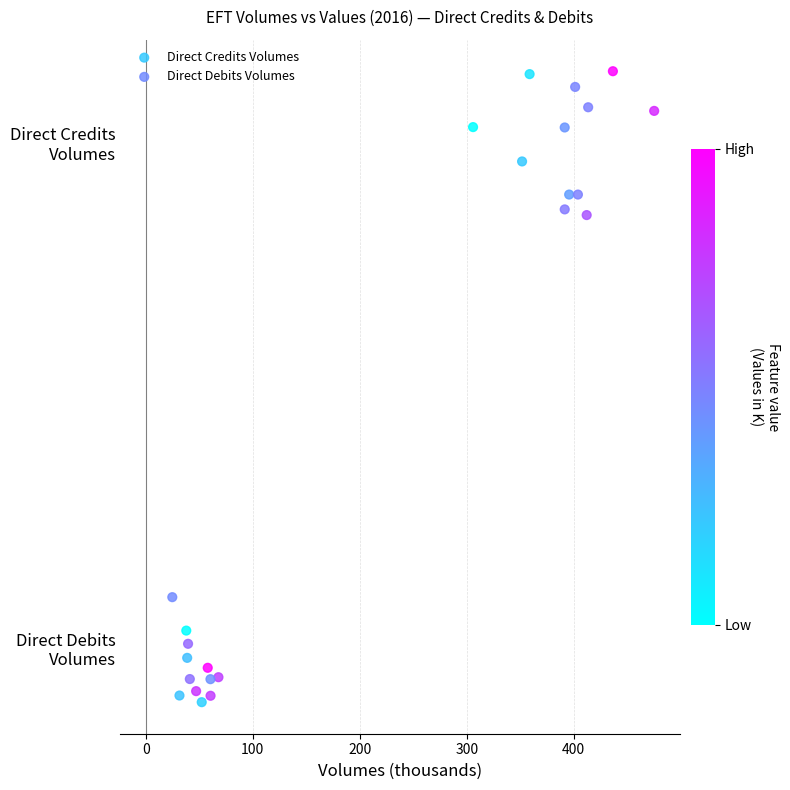

What are all the series names shown in the legend?

Direct Credits Volumes, Direct Debits Volumes